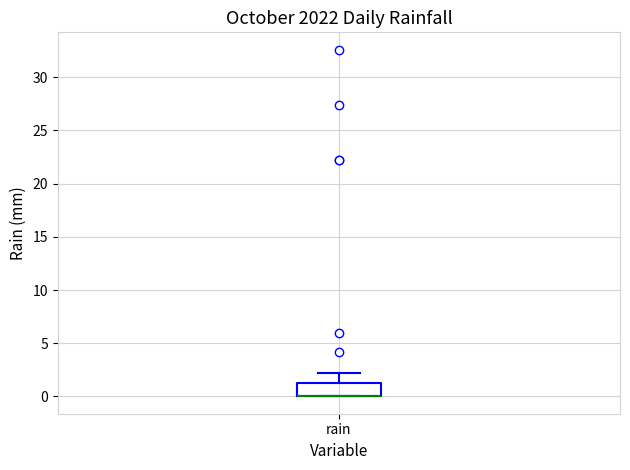

Read this box plot against the y-axis: the position of the median line, the range covered by the box, and the ends of both whiskers. The values are not printed on the chart, so give them approximately, as read against the axis.

median 0.0 (drawn on the box's lower edge), box 0.0 to 1.5, whiskers 0.0 to 2.0